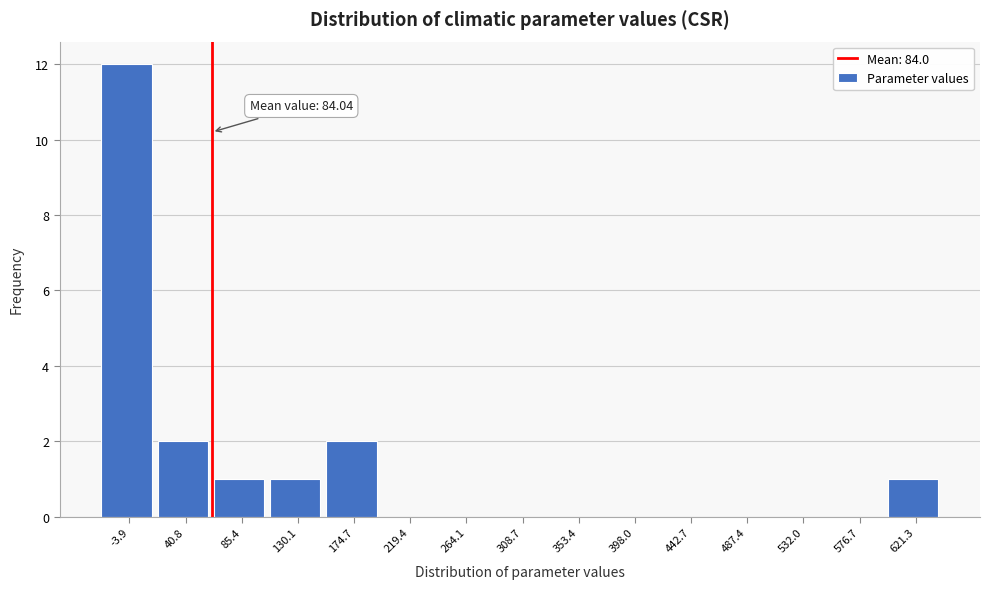

Reading right to left, what are all the values shown in this chart?

621.3=1	576.7=0	532.0=0	487.4=0	442.7=0	398.0=0	353.4=0	308.7=0	264.1=0	219.4=0	174.7=2	130.1=1	85.4=1	40.8=2	-3.9=12